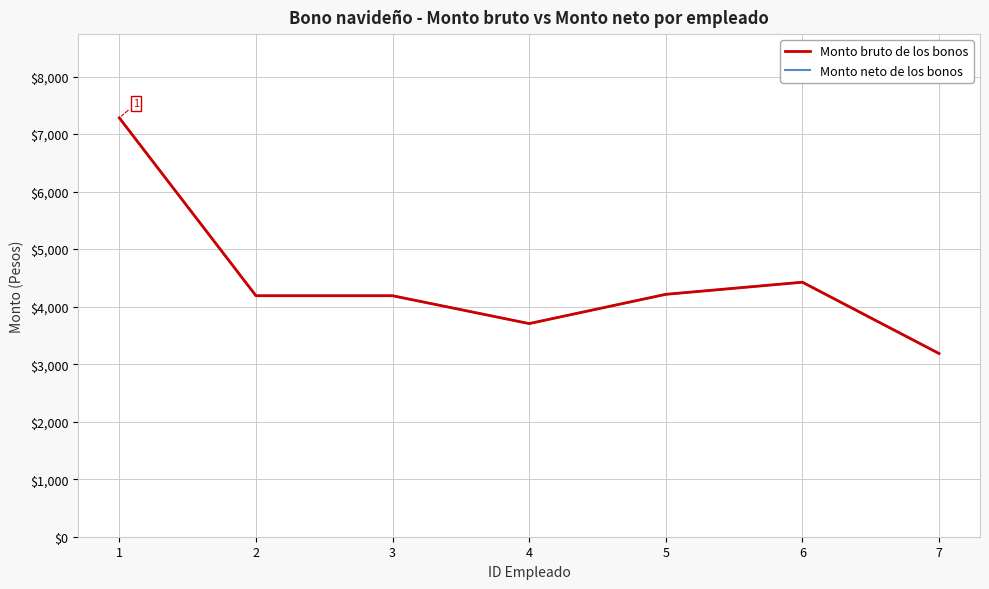

What is the sum of the Monto bruto de los bonos values at 2 and 4?

7894.3